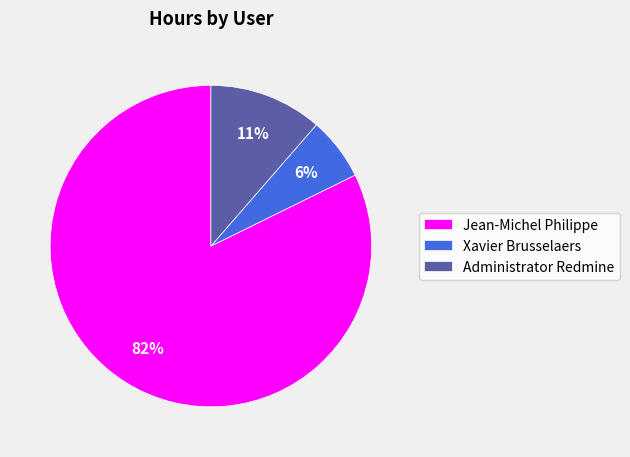

What is the majority slice?

Jean-Michel Philippe